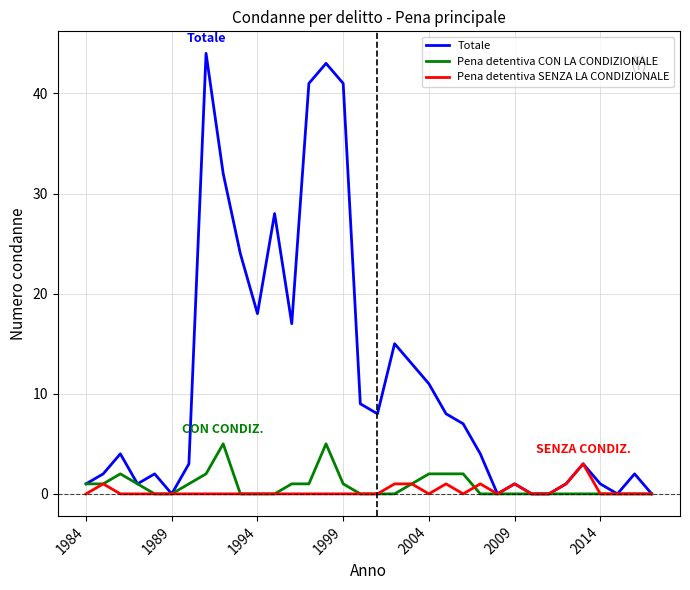

What is the highest value of the Pena detentiva SENZA LA CONDIZIONALE series?

3